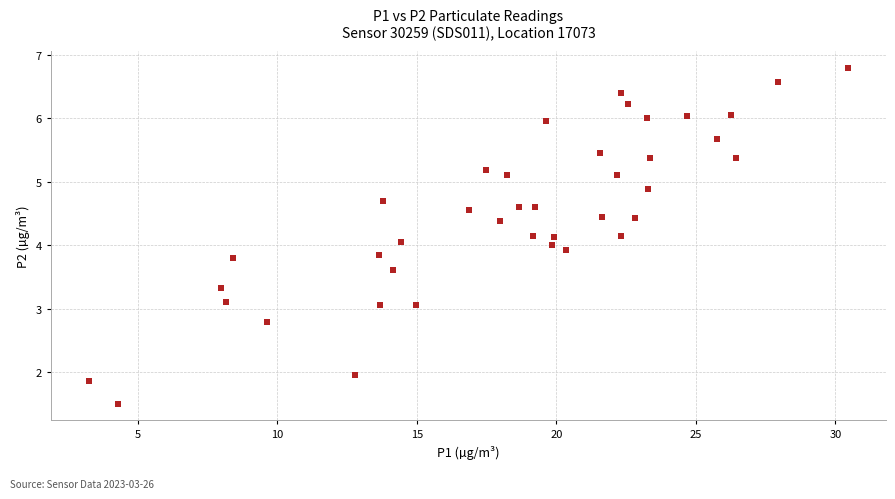

What is the range of Y values (max minus min)?

5.3